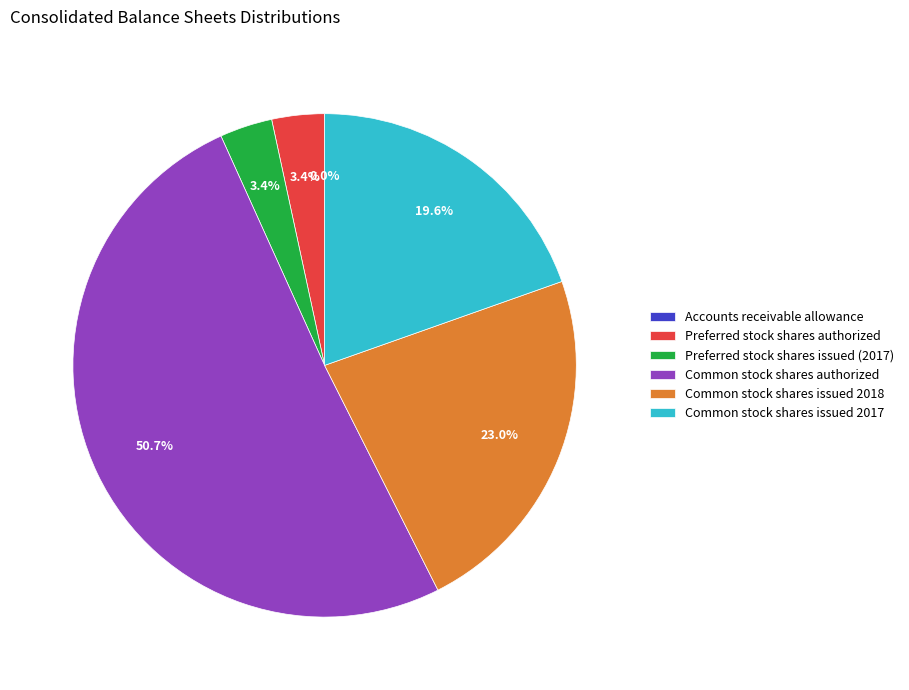

Which slice is the largest?

Common stock shares authorized